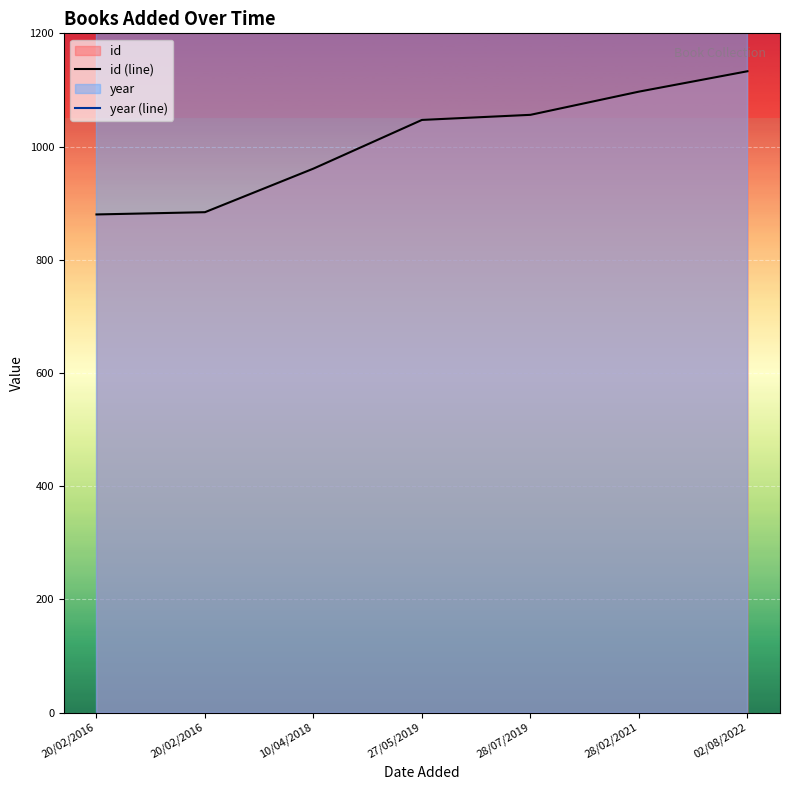

Which series has the widest spread of values?

id (line)